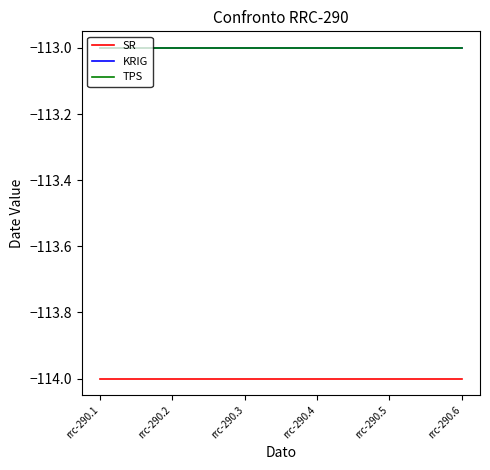

Which series has the largest total across all categories?

KRIG